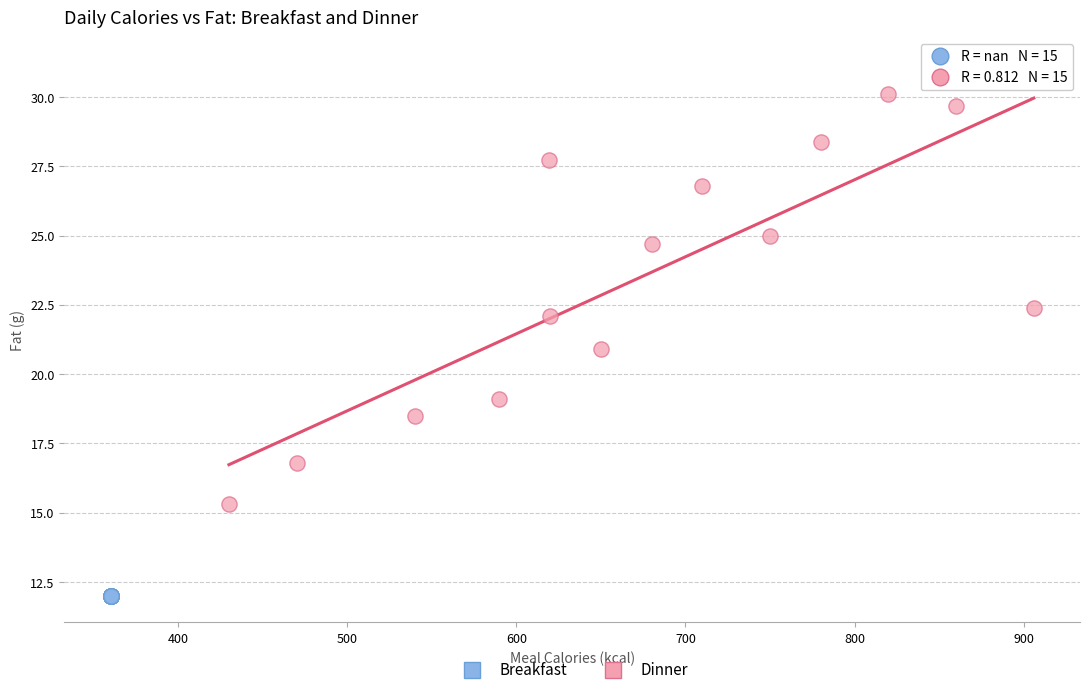

What are all the series names shown in the legend?

Breakfast, Dinner